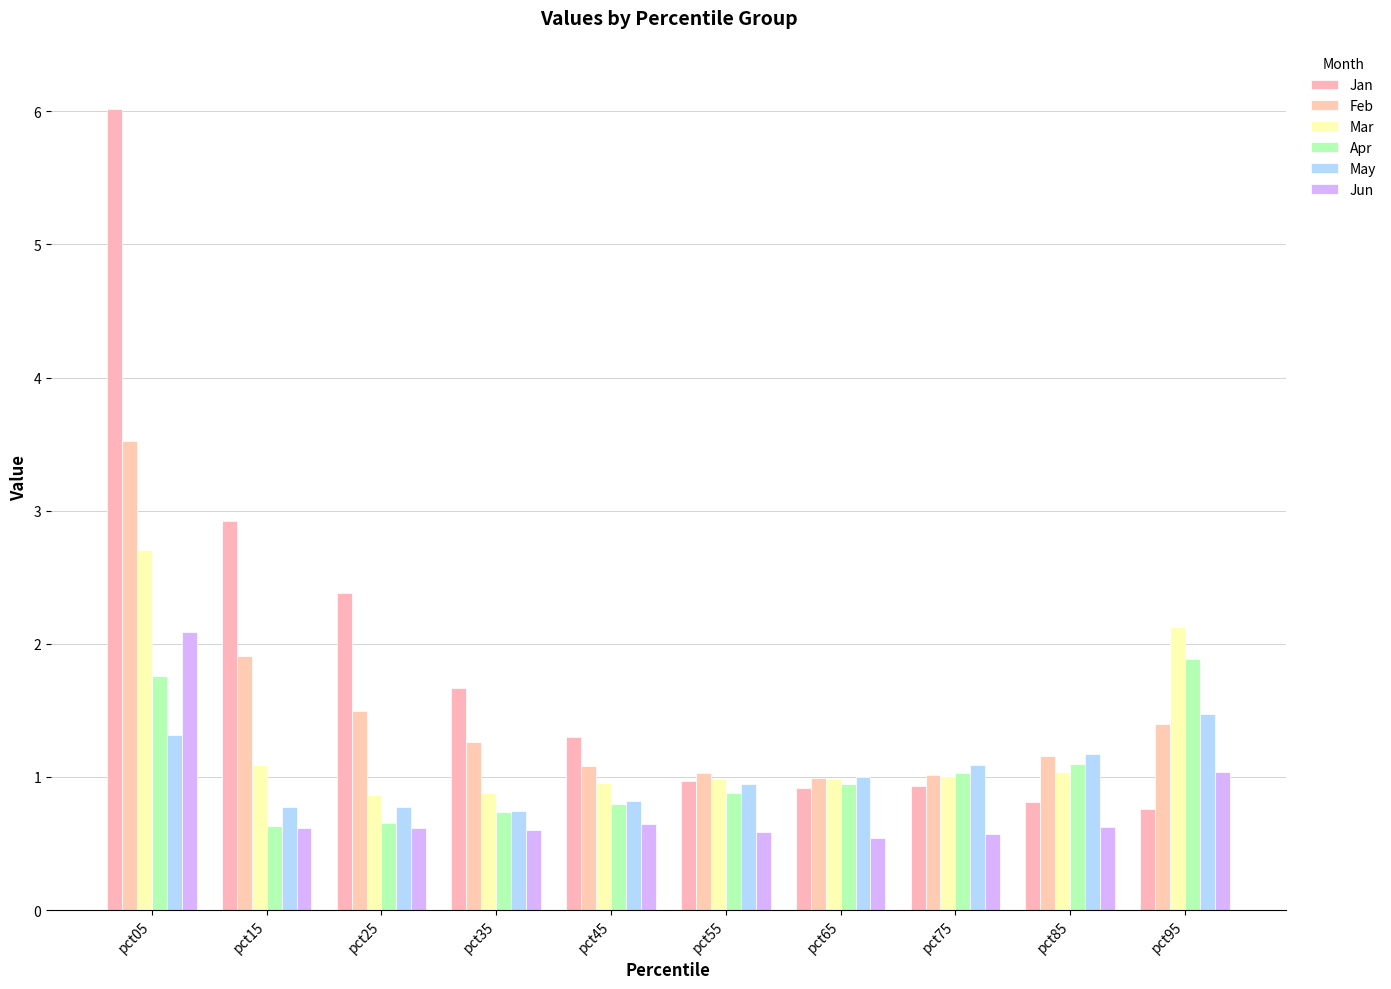

Reading right to left, what are all the values shown in this chart?

Jan: 0.8	0.8	0.9	0.9	1.0	1.3	1.7	2.4	2.9	6.0
Feb: 1.4	1.2	1.0	1.0	1.0	1.1	1.3	1.5	1.9	3.5
Mar: 2.1	1.0	1.0	1.0	1.0	1.0	0.9	0.9	1.1	2.7
Apr: 1.9	1.1	1.0	0.9	0.9	0.8	0.7	0.7	0.6	1.8
May: 1.5	1.2	1.1	1.0	0.9	0.8	0.7	0.8	0.8	1.3
Jun: 1.0	0.6	0.6	0.5	0.6	0.6	0.6	0.6	0.6	2.1